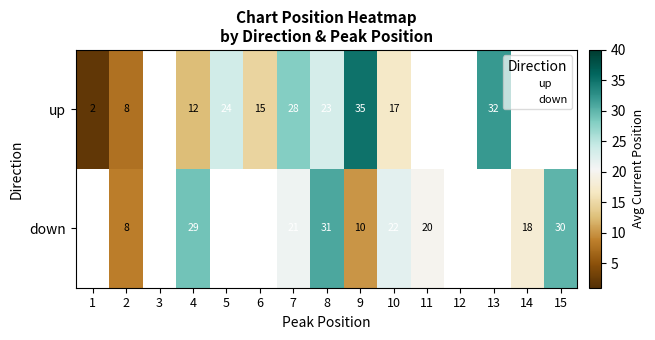

Is it true that down equals 30 at 15?

True